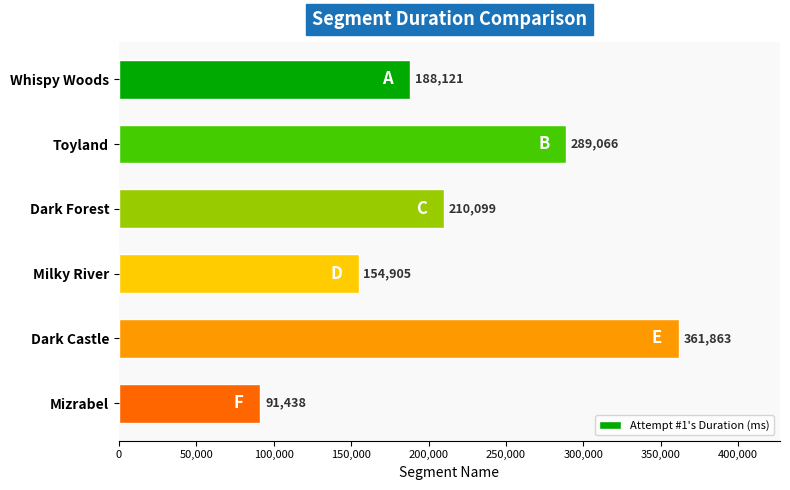

Reading top to bottom, extract all data points from this chart.

Whispy Woods=188121	Toyland=289066	Dark Forest=210099	Milky River=154905	Dark Castle=361863	Mizrabel=91438